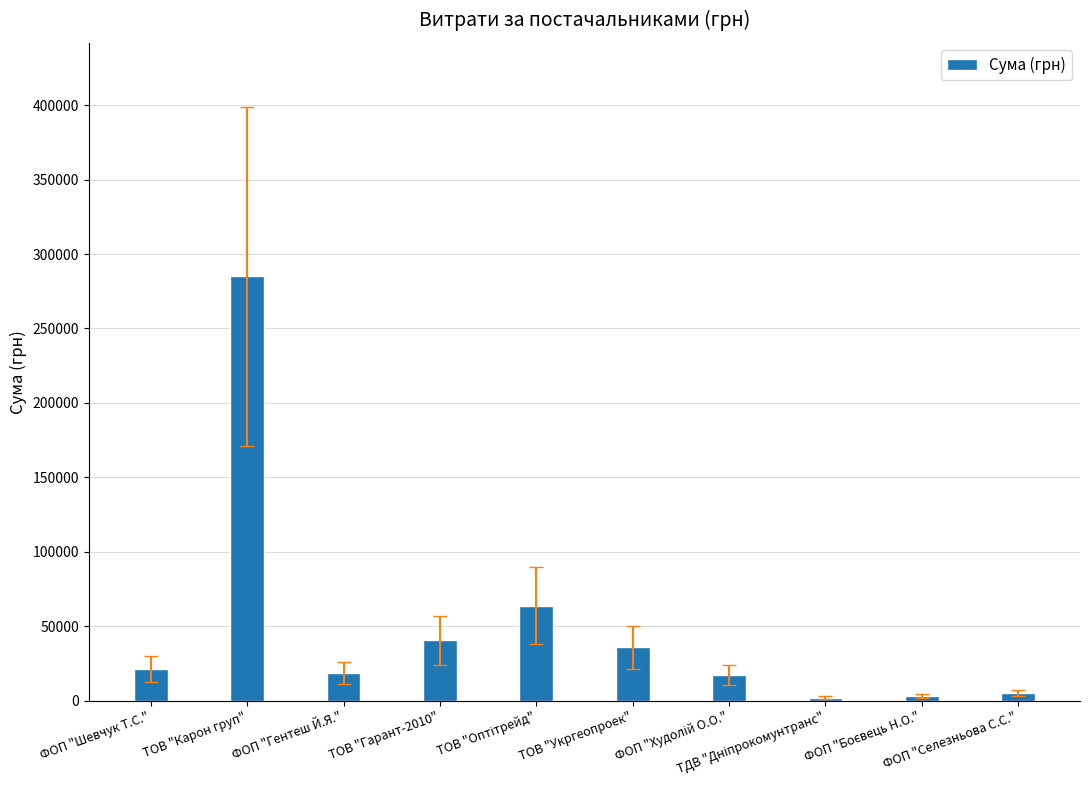

How many series are shown in this chart?

1